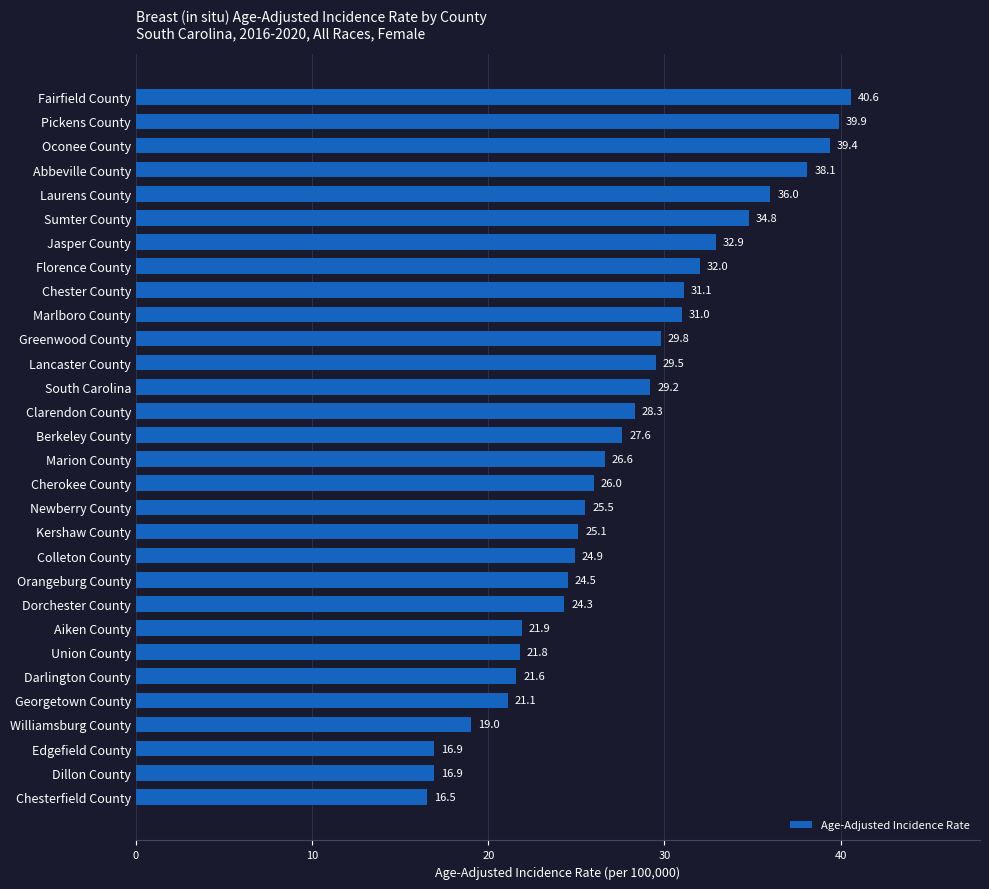

At which category does the chart reach its minimum across all series?

Chesterfield County